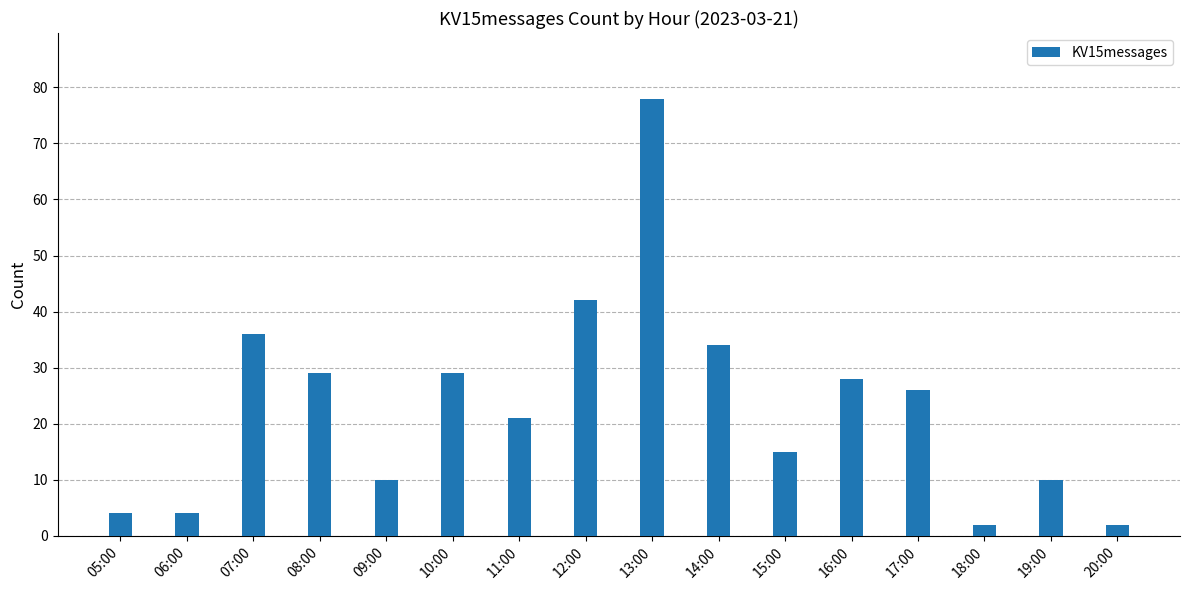

The chart shows a value of 10 at 09:00. True or false?

True